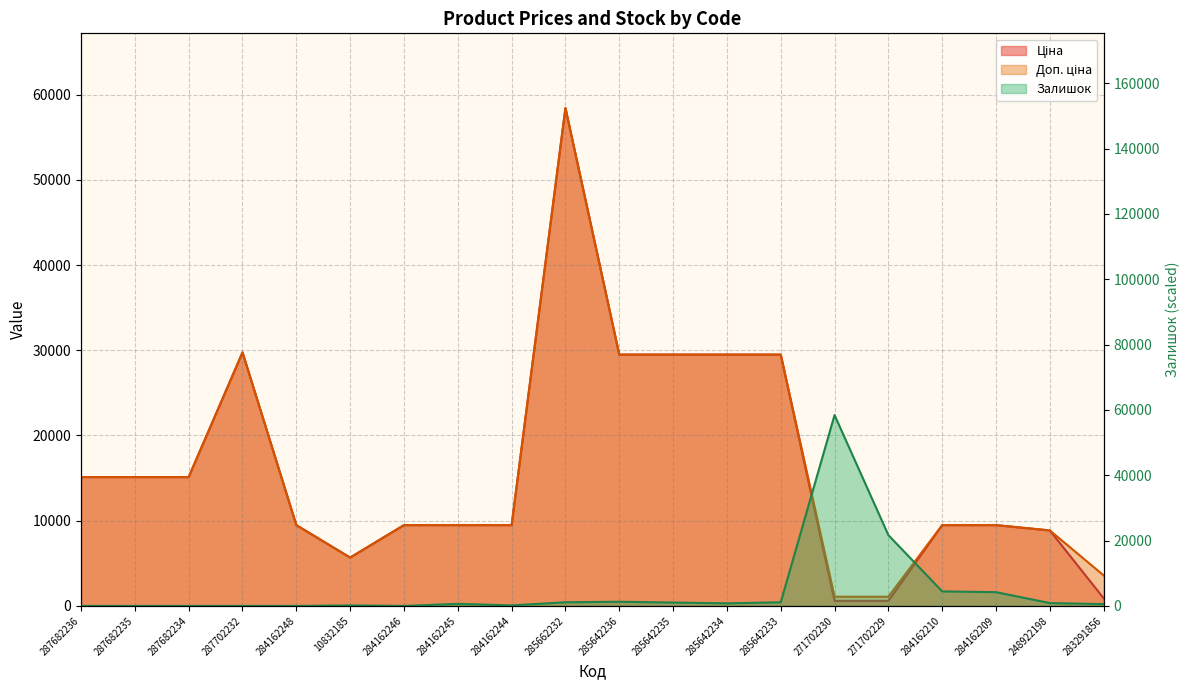

At which label does Доп. ціна first exceed 9480?

287682236